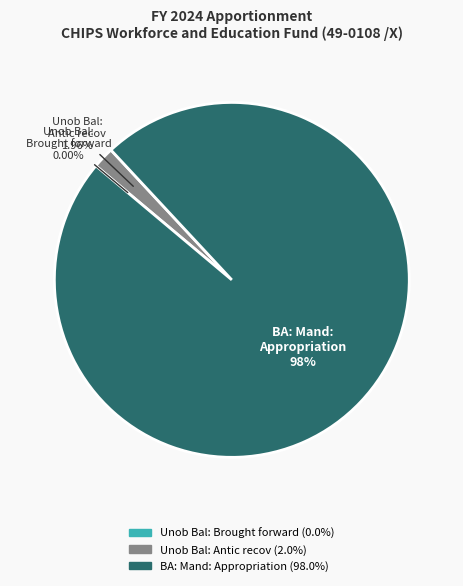

Which slice is the largest?

BA: Mand: Appropriation